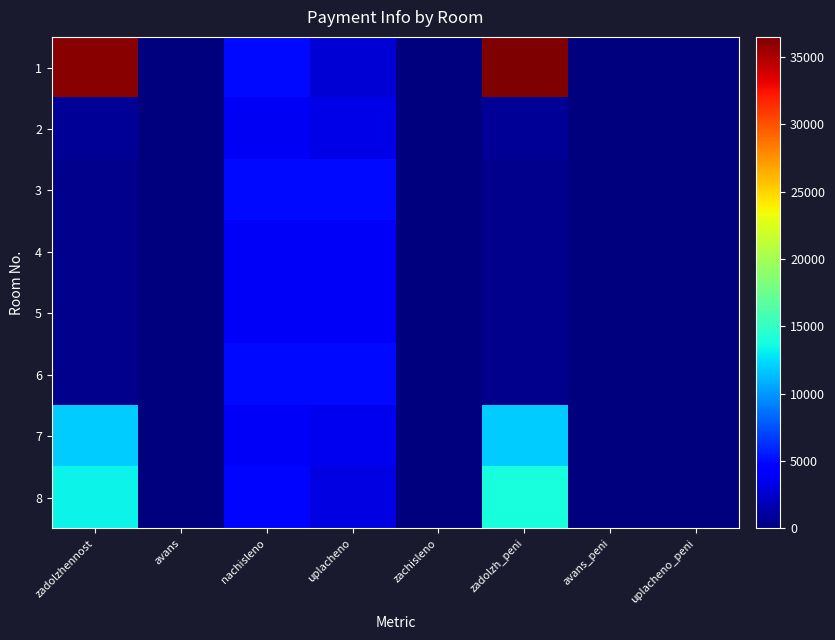

Between zadolzh_peni and uplacheno_peni, which series saw the biggest shift?

1